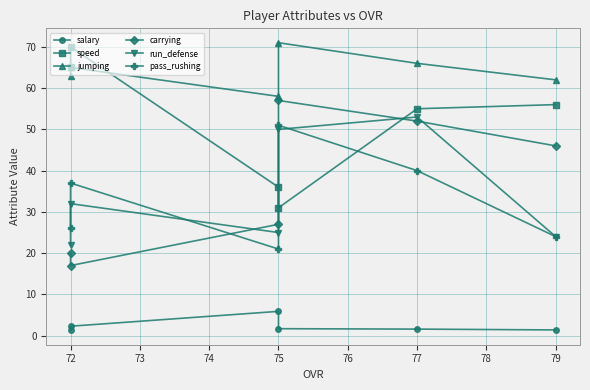

What is the value of the jumping point at the 5th from the left?

66.0